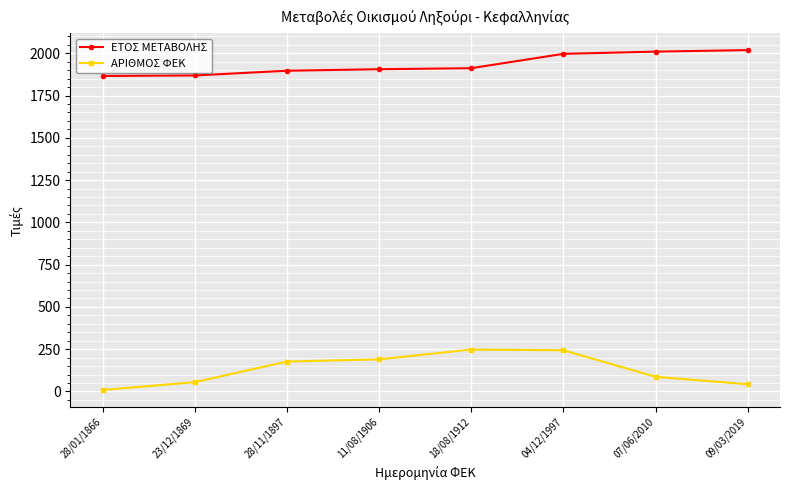

List the series in order of their overall mean, lowest first.

ΑΡΙΘΜΟΣ ΦΕΚ, ΕΤΟΣ ΜΕΤΑΒΟΛΗΣ